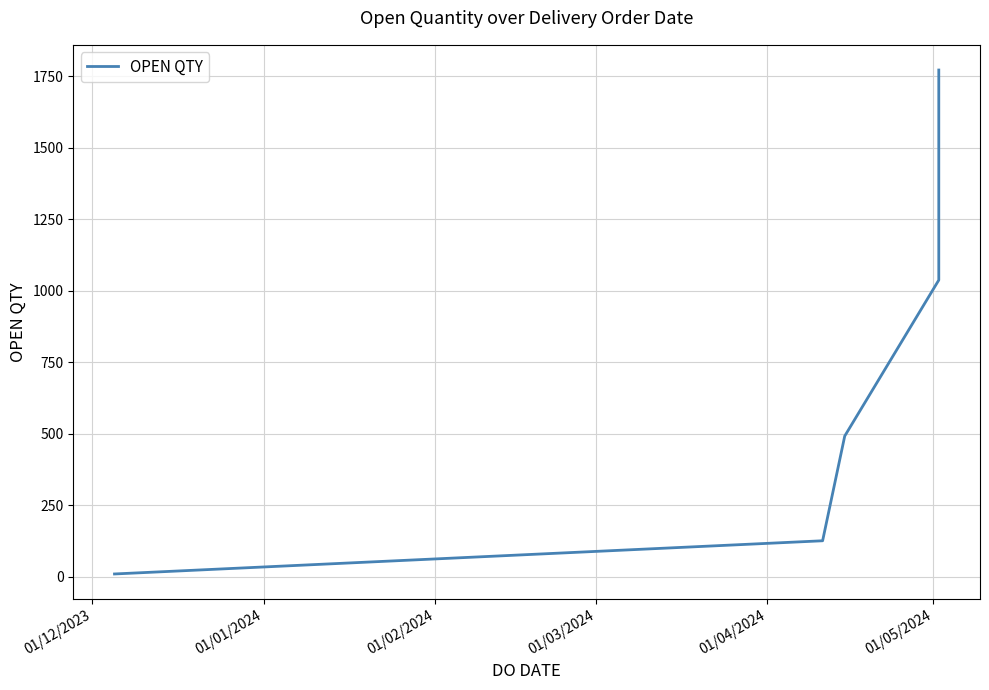

How many lines are shown in the chart?

1